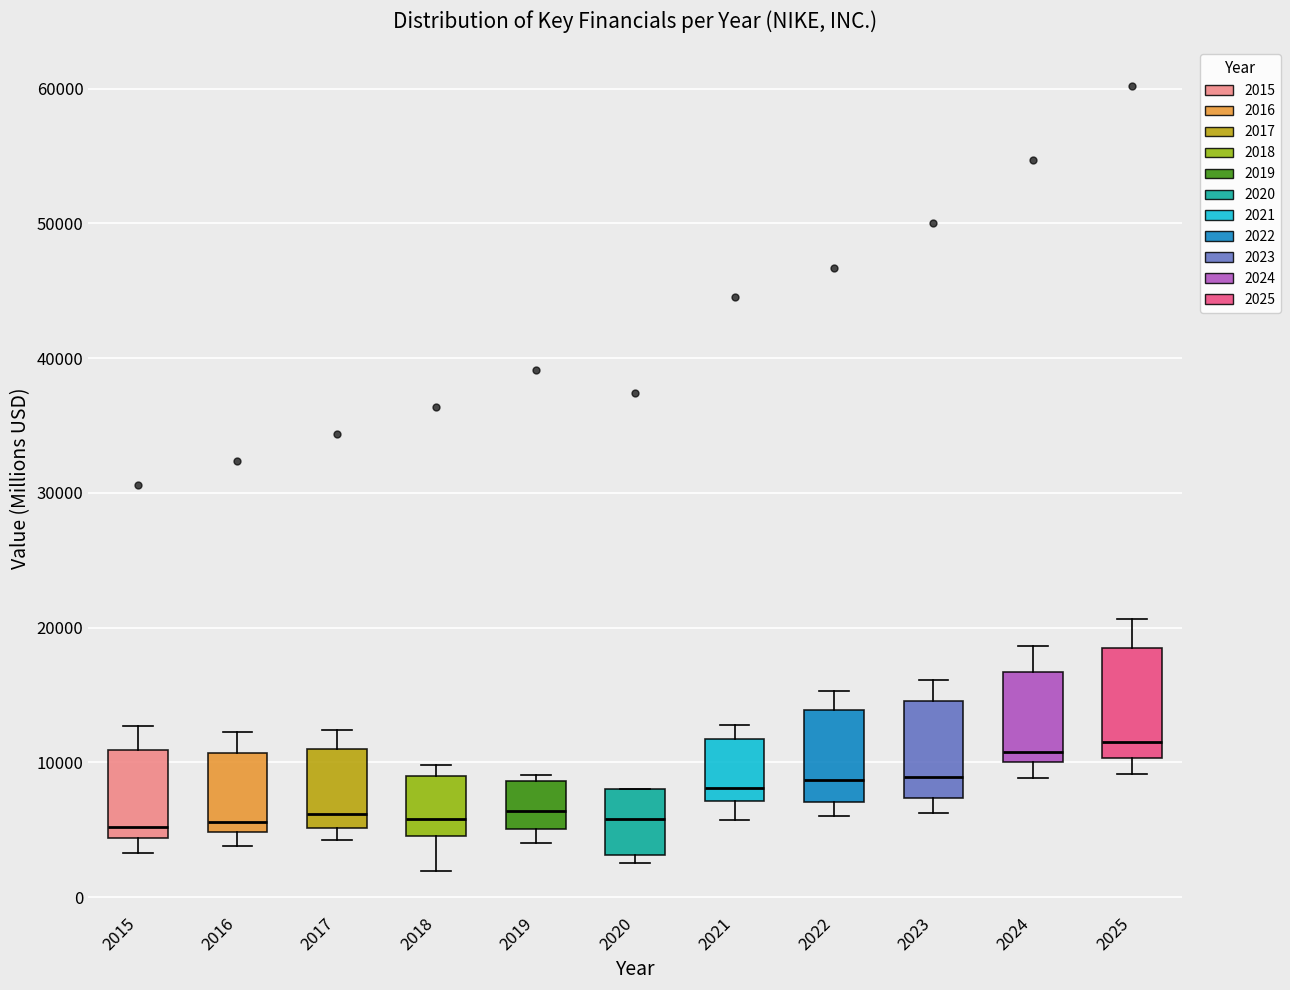

Reading left to right, transcribe this box plot: for each box, give where its median line is, the range the box spans, and where its two whiskers end, as read against the y-axis. The values are not printed on the chart, so give them approximately, as read against the axis.

2015: median 5000, box 4000 to 11000, whiskers 3000 to 13000
2016: median 6000, box 5000 to 11000, whiskers 4000 to 12000
2017: median 6000, box 5000 to 11000, whiskers 4000 to 12000
2018: median 6000, box 5000 to 9000, whiskers 2000 to 10000
2019: median 6000, box 5000 to 9000, whiskers 4000 to 9000 (just above the box's upper edge)
2020: median 6000, box 3000 to 8000, whiskers 3000 (just below the box's lower edge) to 8000
2021: median 8000, box 7000 to 12000, whiskers 6000 to 13000
2022: median 9000, box 7000 to 14000, whiskers 6000 to 15000
2023: median 9000, box 7000 to 15000, whiskers 6000 to 16000
2024: median 11000, box 10000 to 17000, whiskers 9000 to 19000
2025: median 12000, box 10000 to 18000, whiskers 9000 to 21000